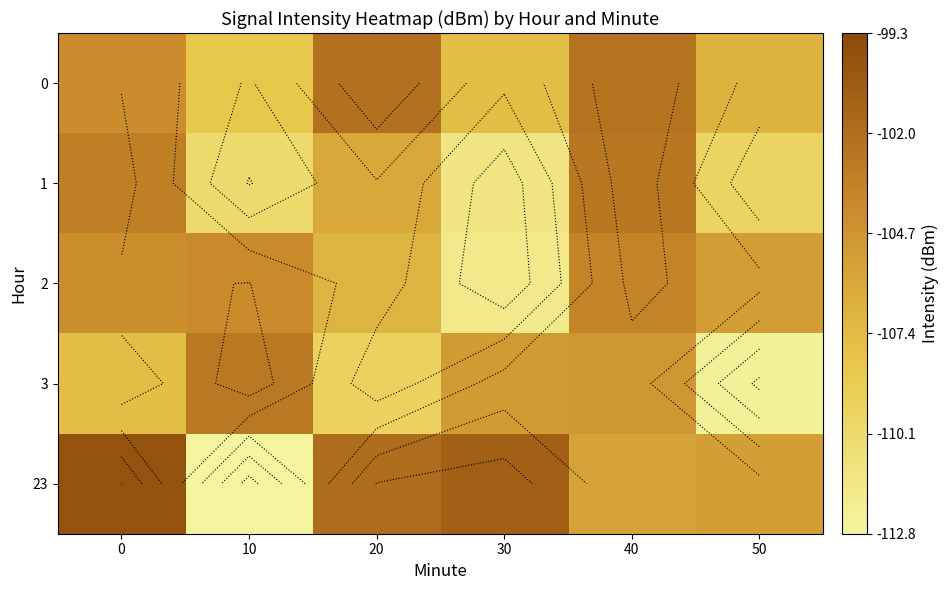

How many values in the 1 series exceed -106?

2